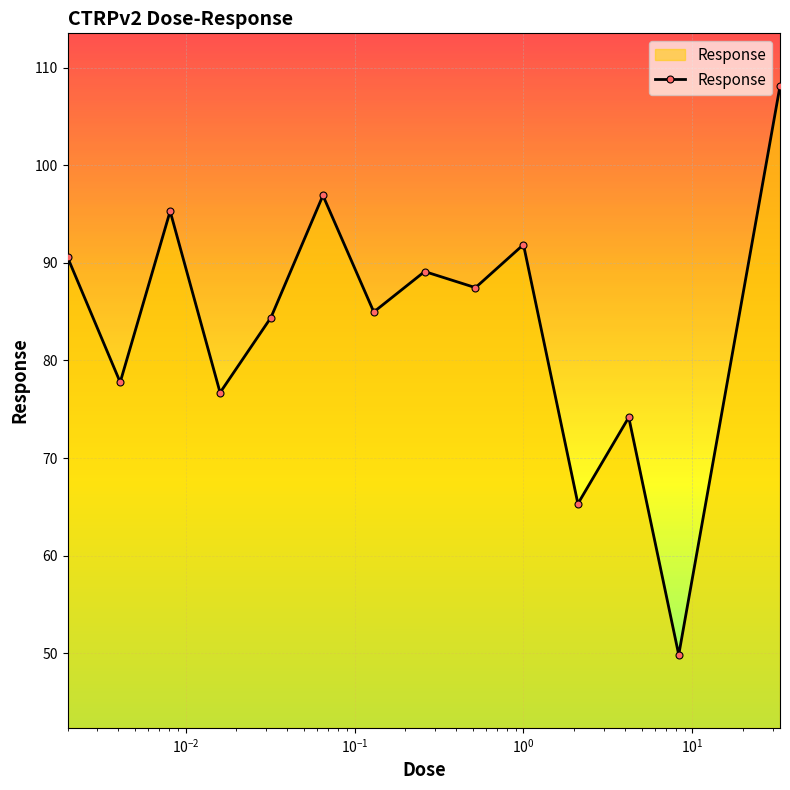

How many interior local peaks (higher than both neighbors) does the data have?

5